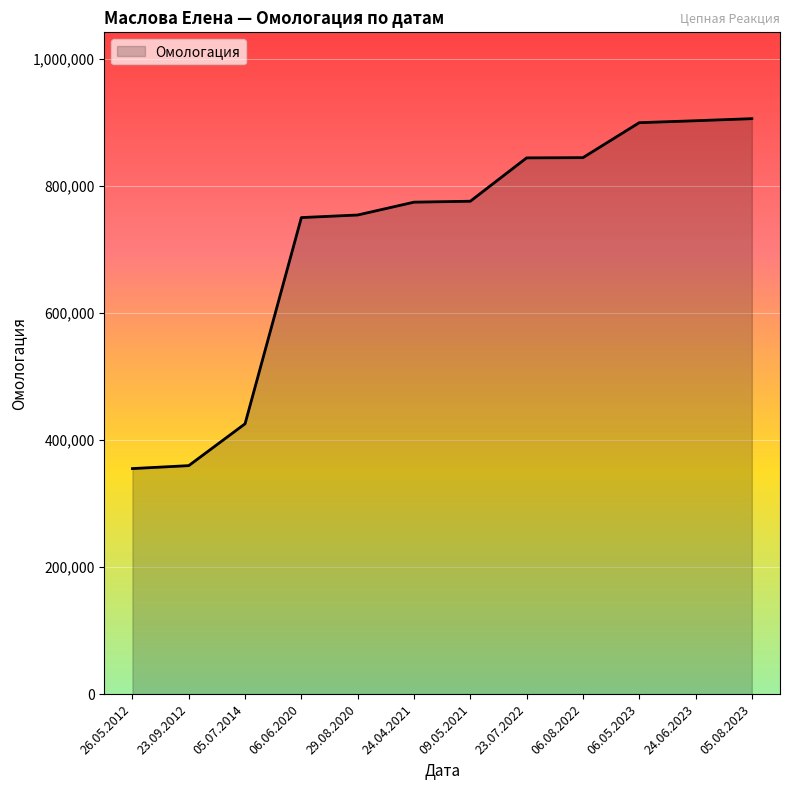

Which has a higher value, 24.06.2023 or 05.07.2014?

24.06.2023